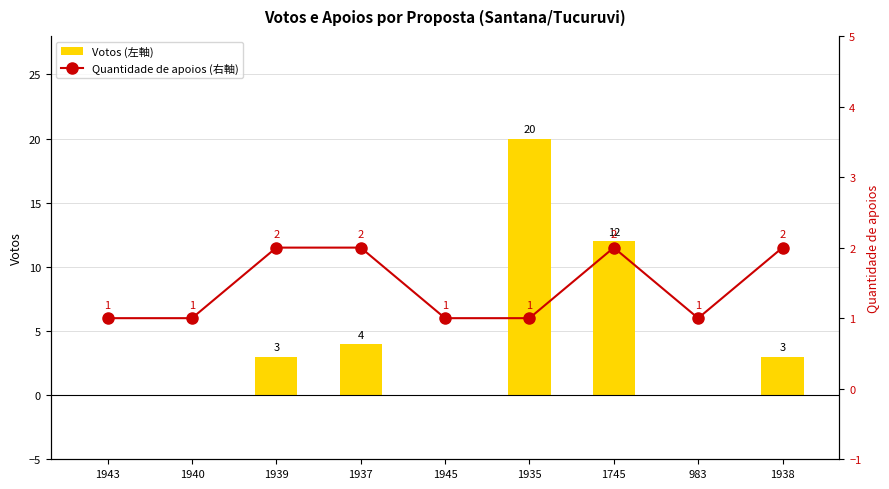

Between 1937 and 1935, which series saw the biggest shift?

Votos (左軸)